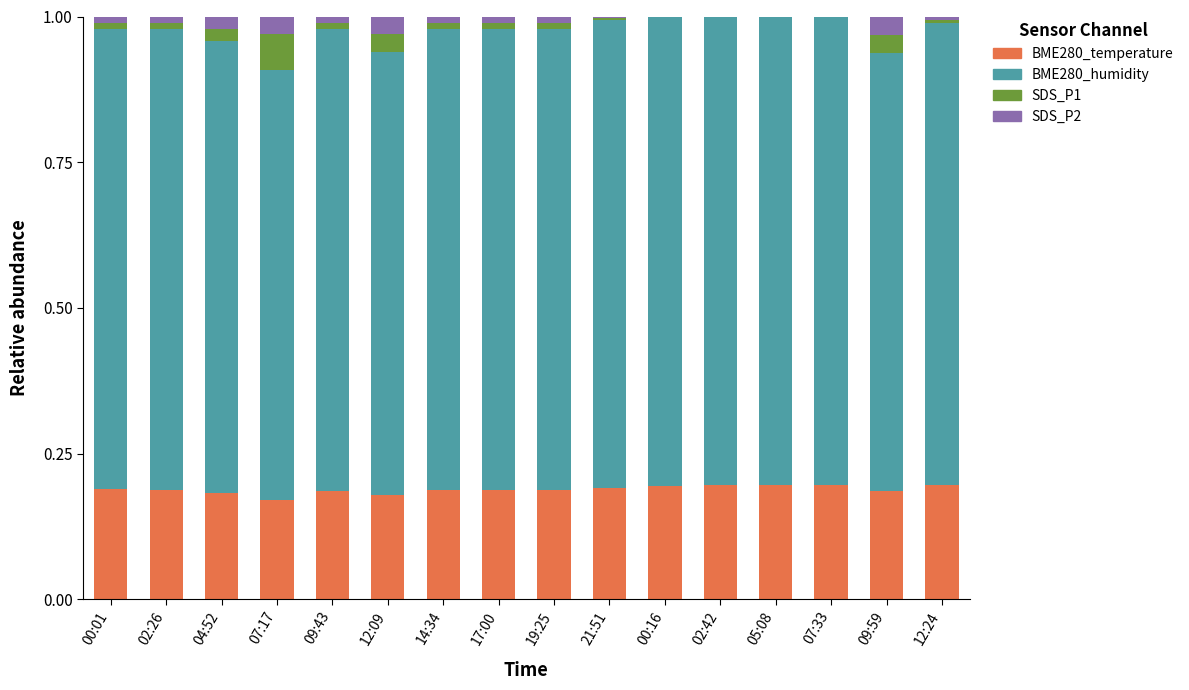

What are all the series names shown in the legend?

BME280_temperature, BME280_humidity, SDS_P1, SDS_P2